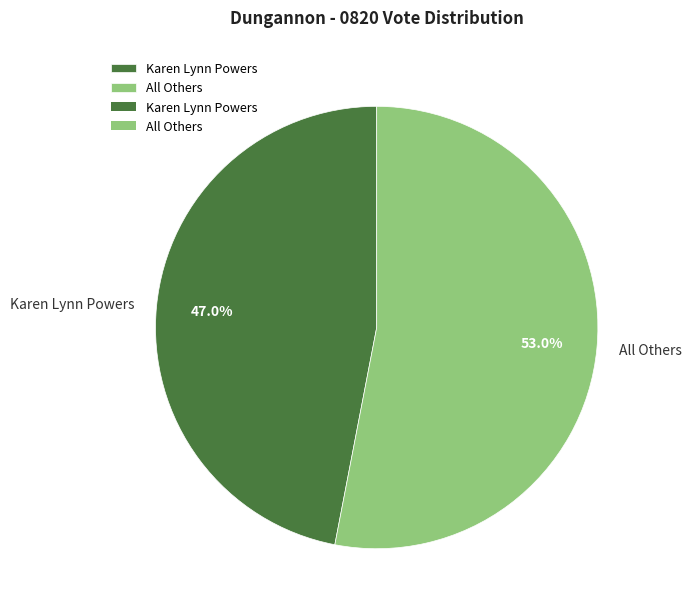

To the nearest percent, what is the difference between the All Others and Karen Lynn Powers slice percentages?

6%